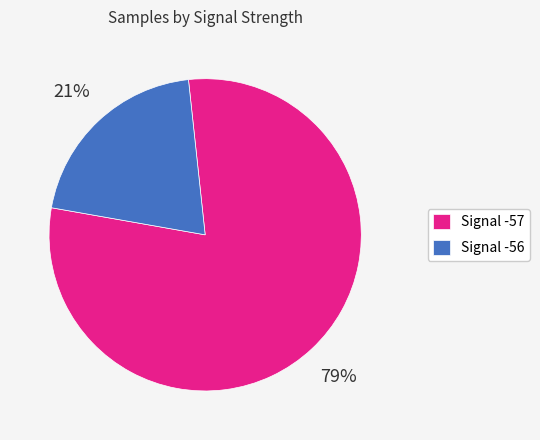

Which has a higher value, Signal -56 or Signal -57?

Signal -57